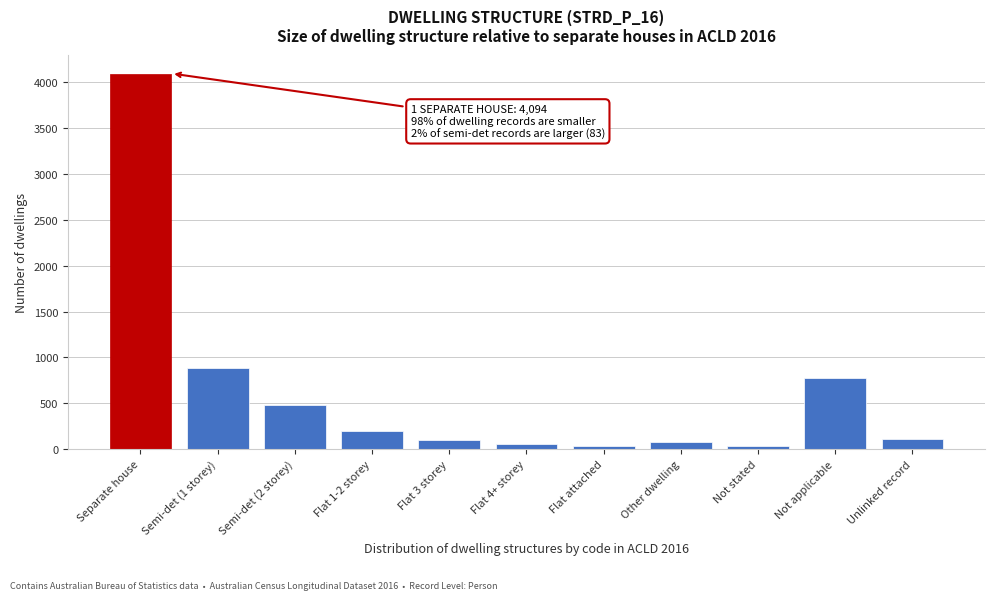

What is the difference between the maximum and minimum values?

4064